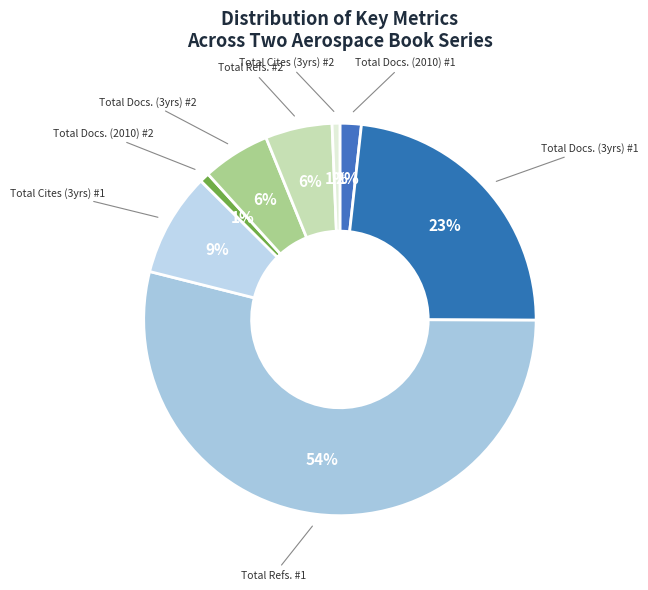

Count the number of slices in the pie.

8